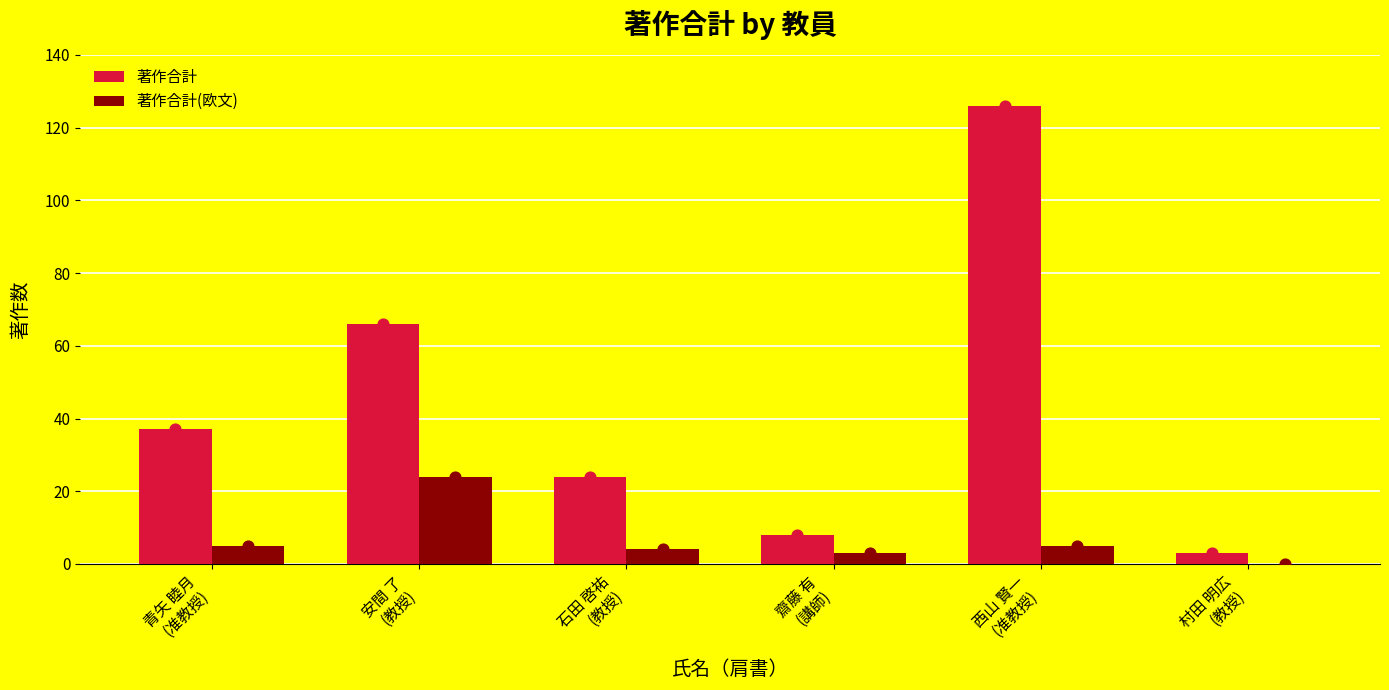

Is the value of 著作合計(欧文) at 齋藤 有
(講師) greater than the value of 著作合計 at 安間 了
(教授)?

No